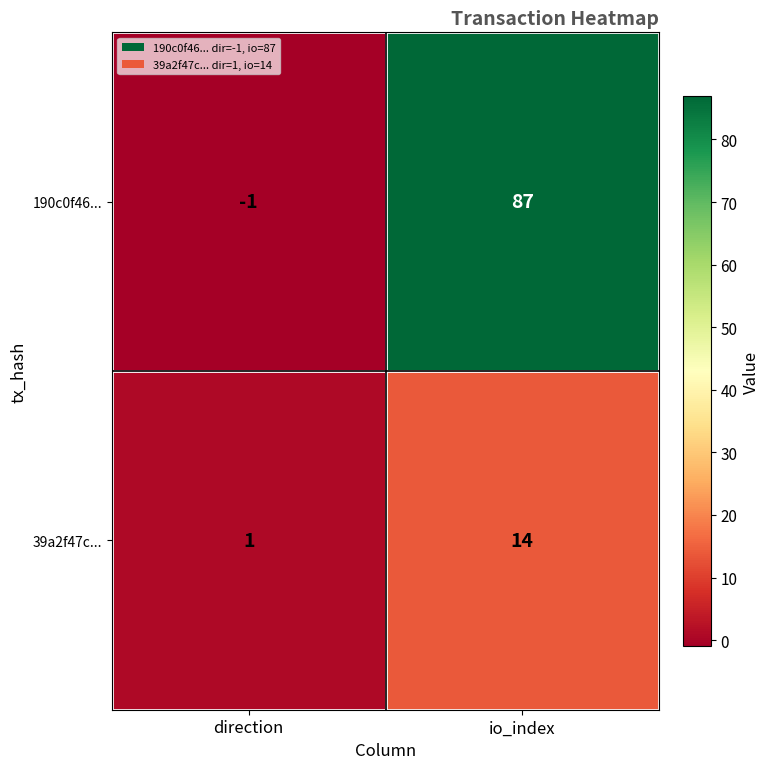

Which series has the largest total across all categories?

190c0f46...